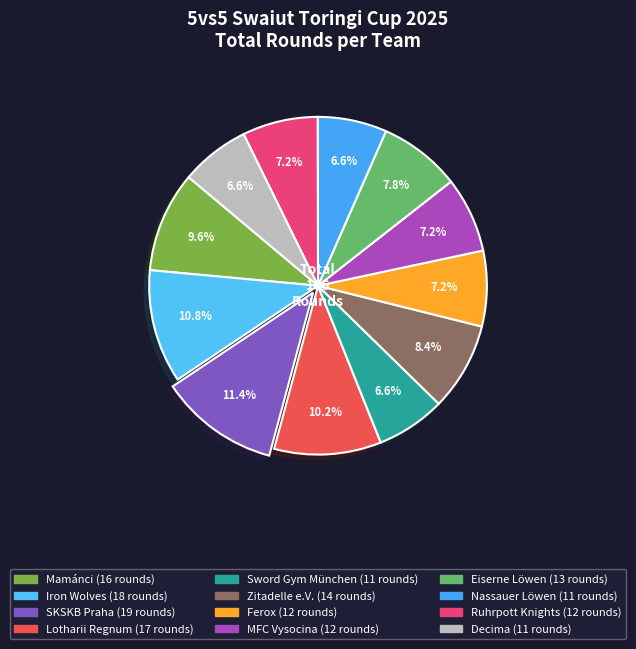

Count the number of slices in the pie.

12